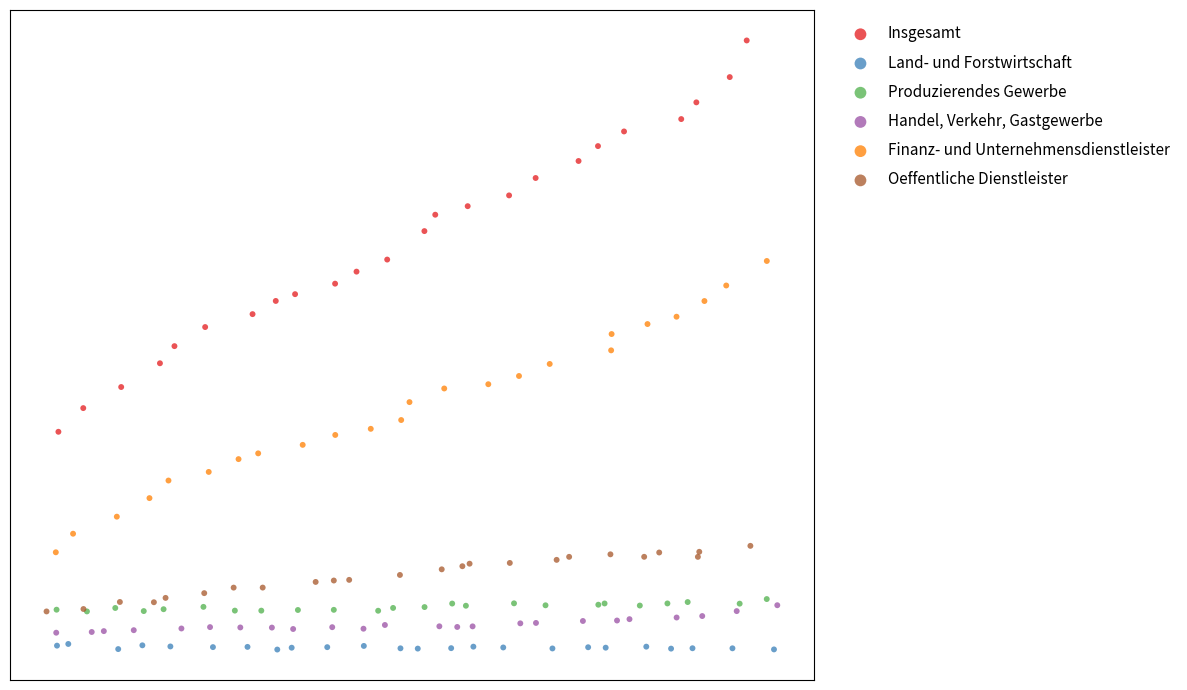

Which series has the largest Y range (max minus min)?

Insgesamt